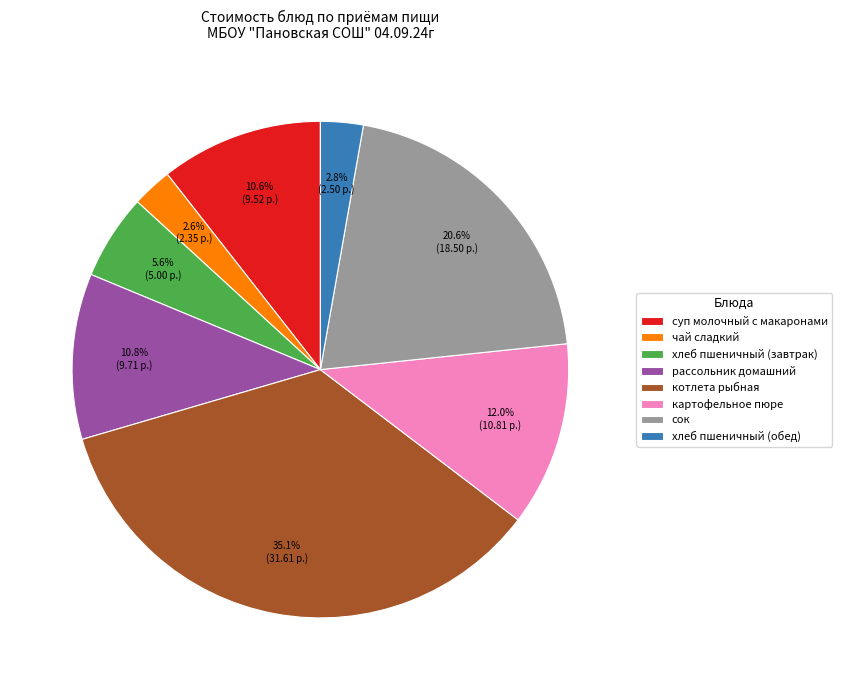

To the nearest percent, what is the difference between the хлеб пшеничный (завтрак) and рассольник домашний slice percentages?

5%